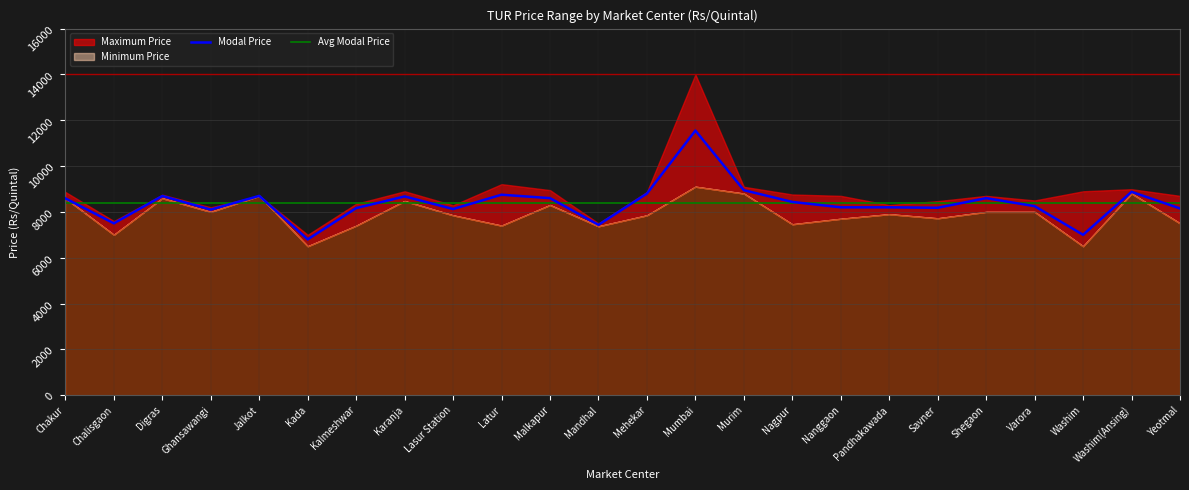

What position from the right is Mumbai?

11